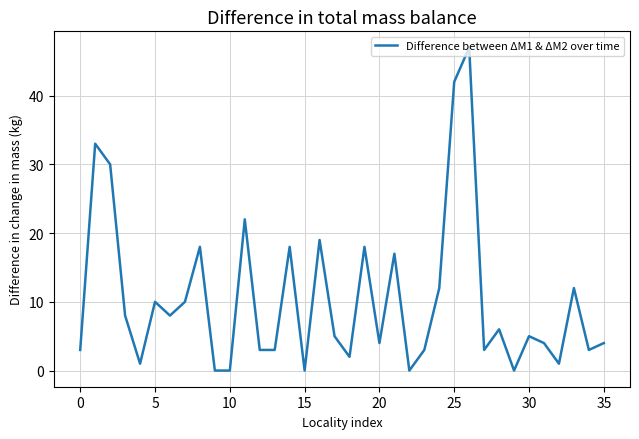

How many lines are shown in the chart?

1